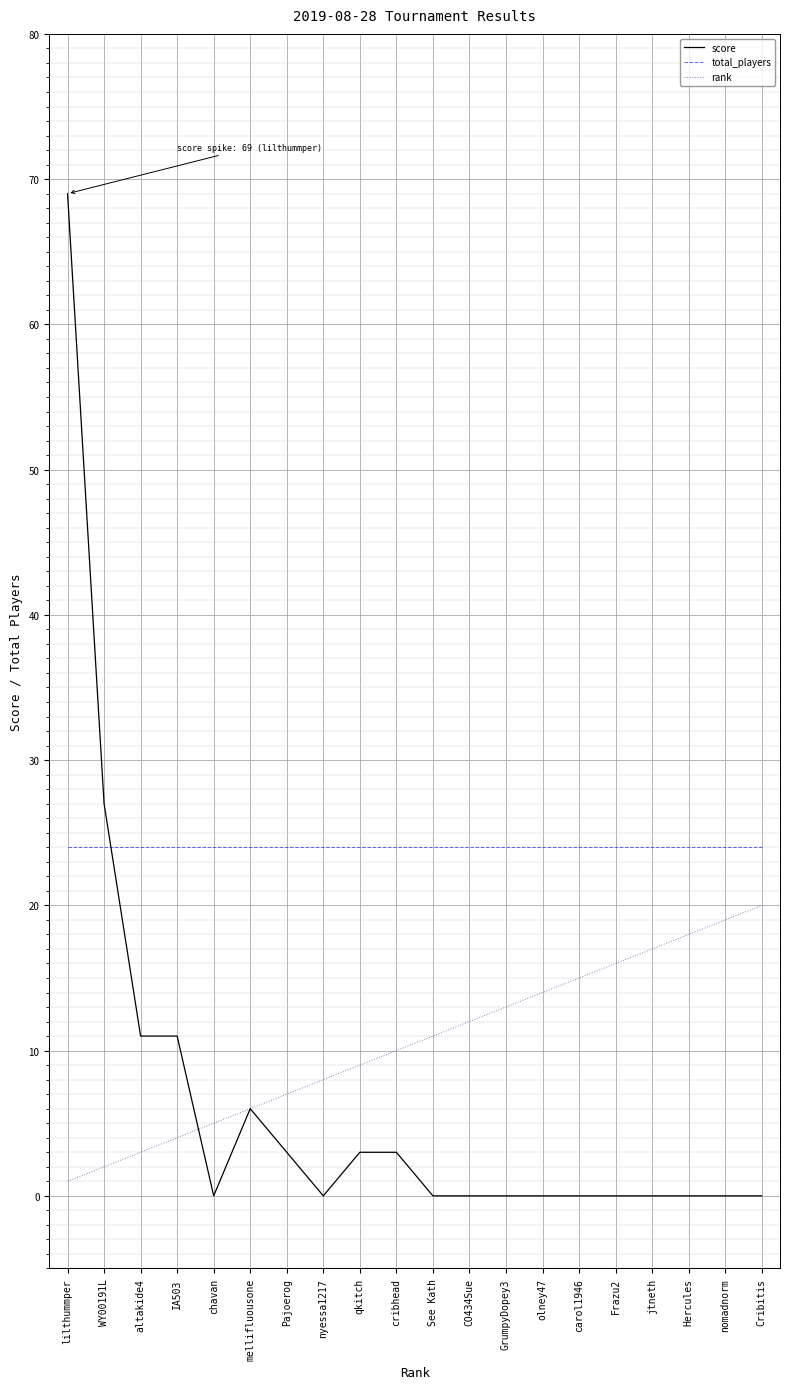

What is the approximate value of rank at cribhead, to the nearest 10?

10